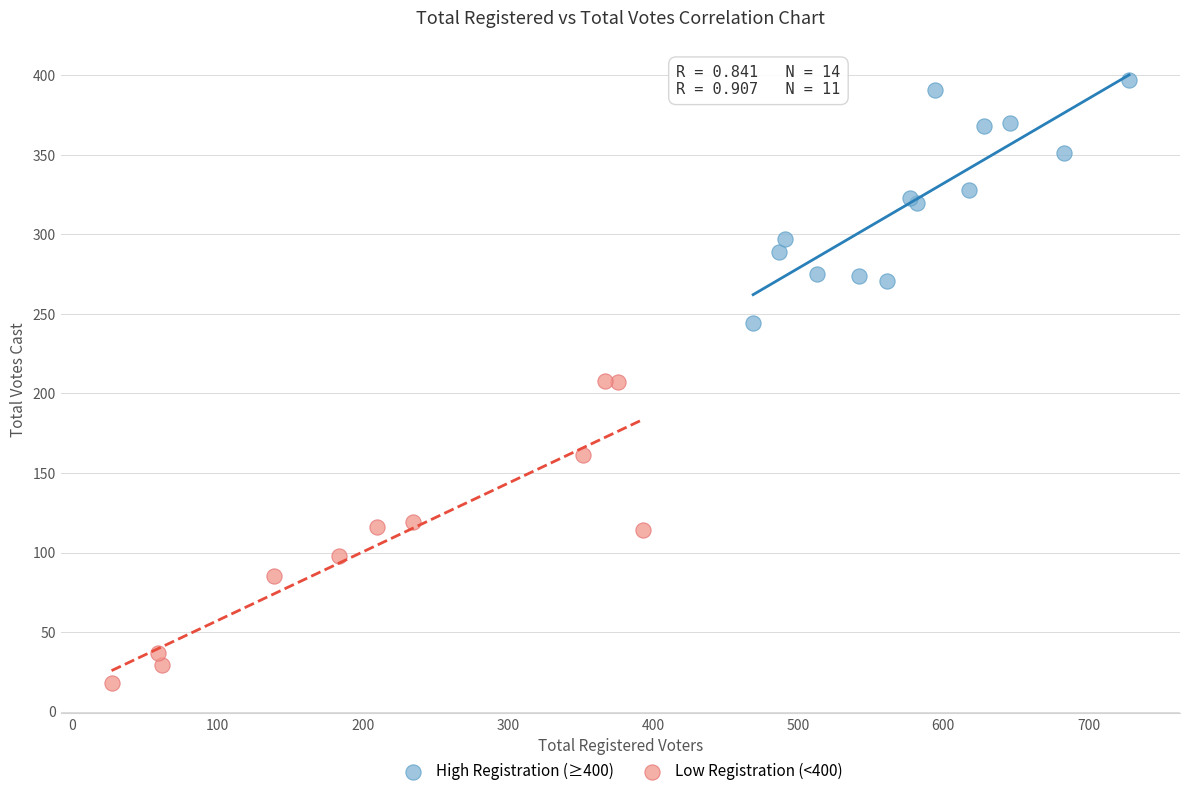

Which series contains the lowest Y value?

Low Registration (<400)